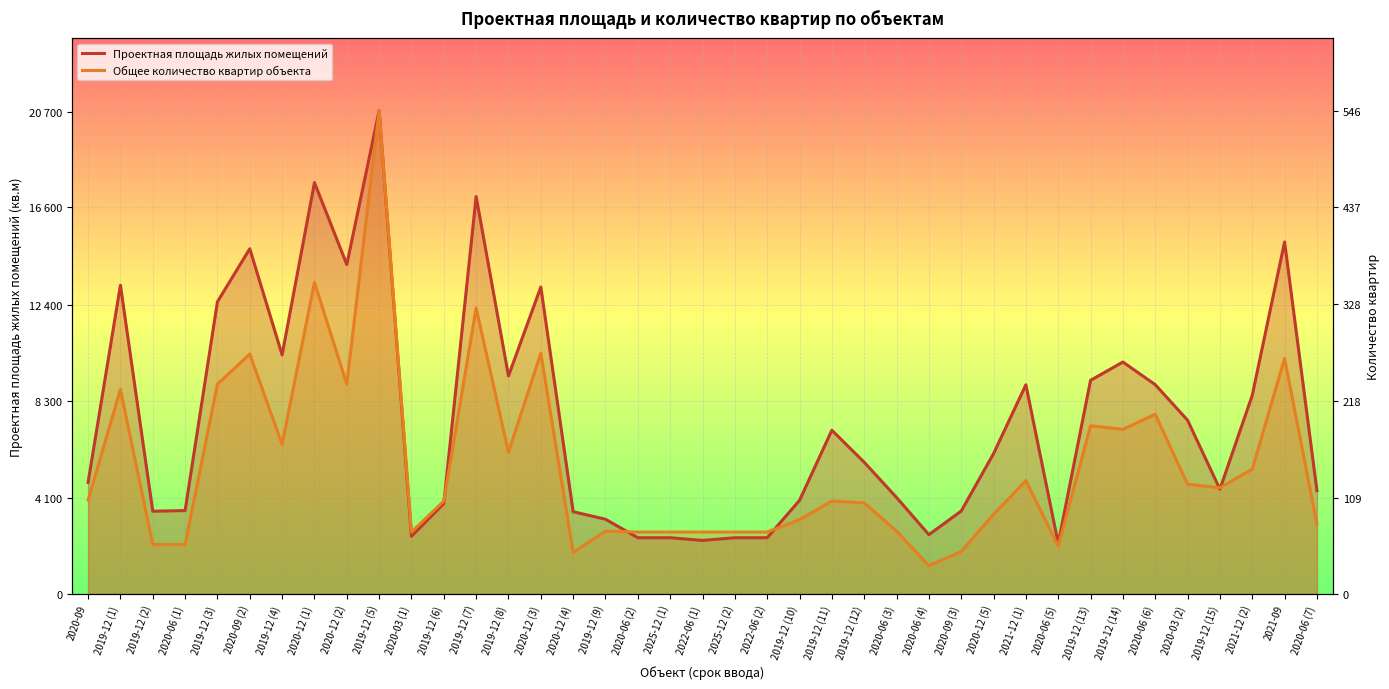

What is the difference between the Проектная площадь жилых помещений values at 2020-12 (2) and 2025-12 (1)?

11722.0